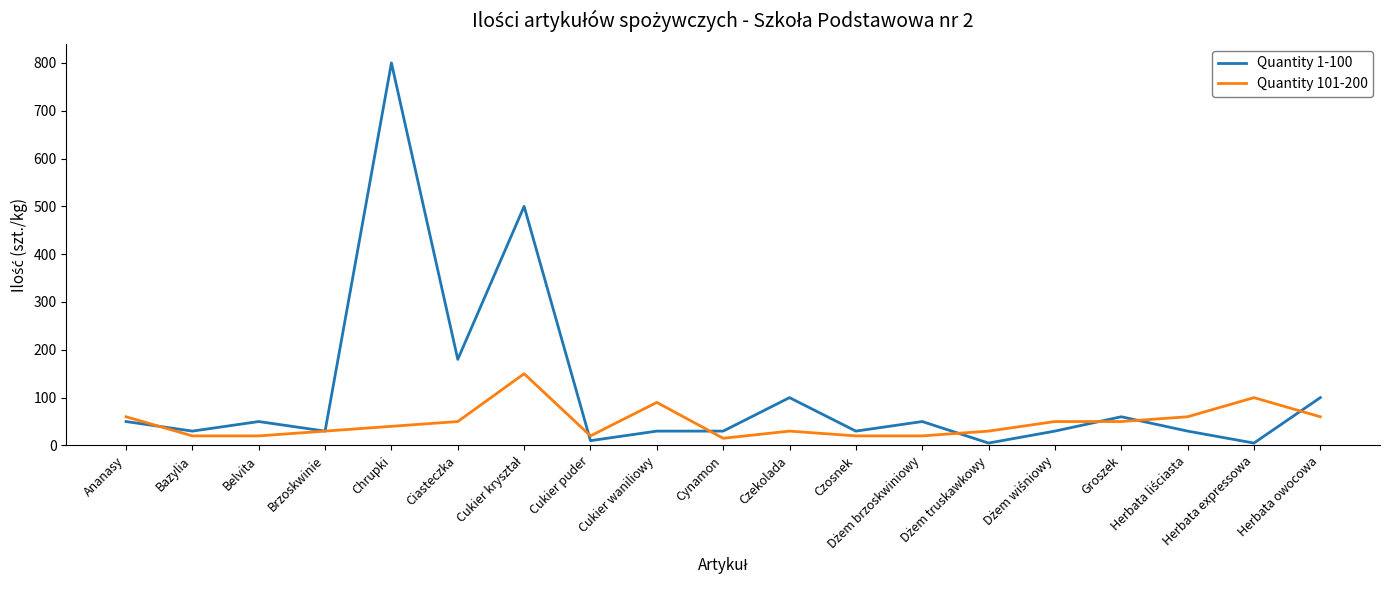

True or false: Quantity 101-200 has a value of 20 at Belvita.

True